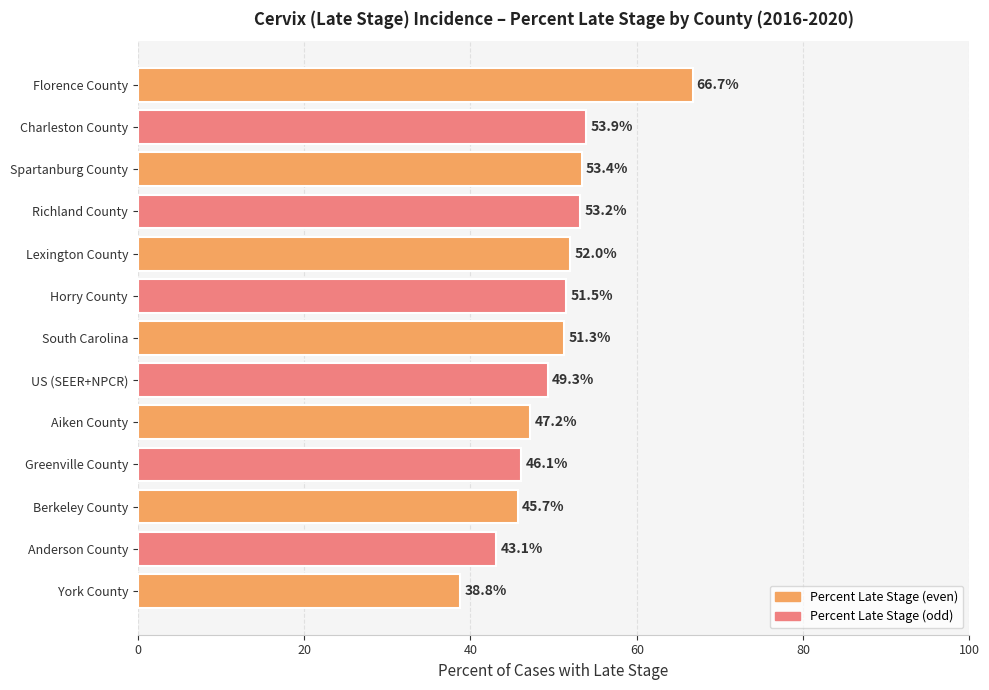

What is the change in value from Aiken County to York County?

-8.4